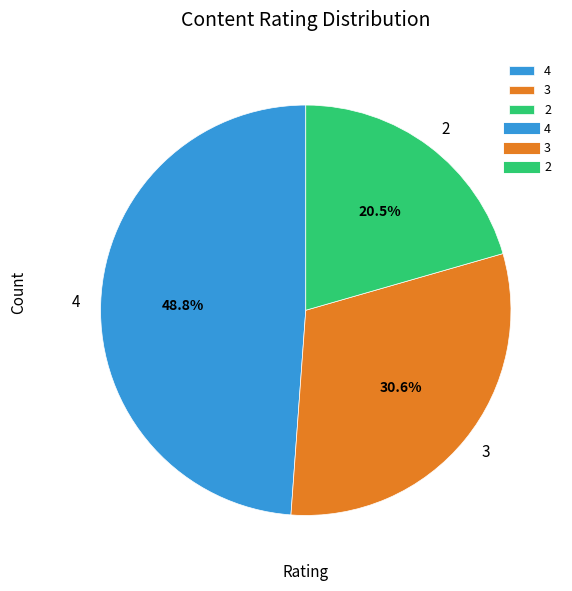

What portion of the pie excludes 4?

51.2%